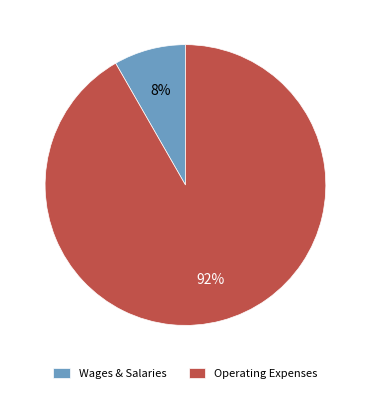

How many slices are in this pie chart?

2